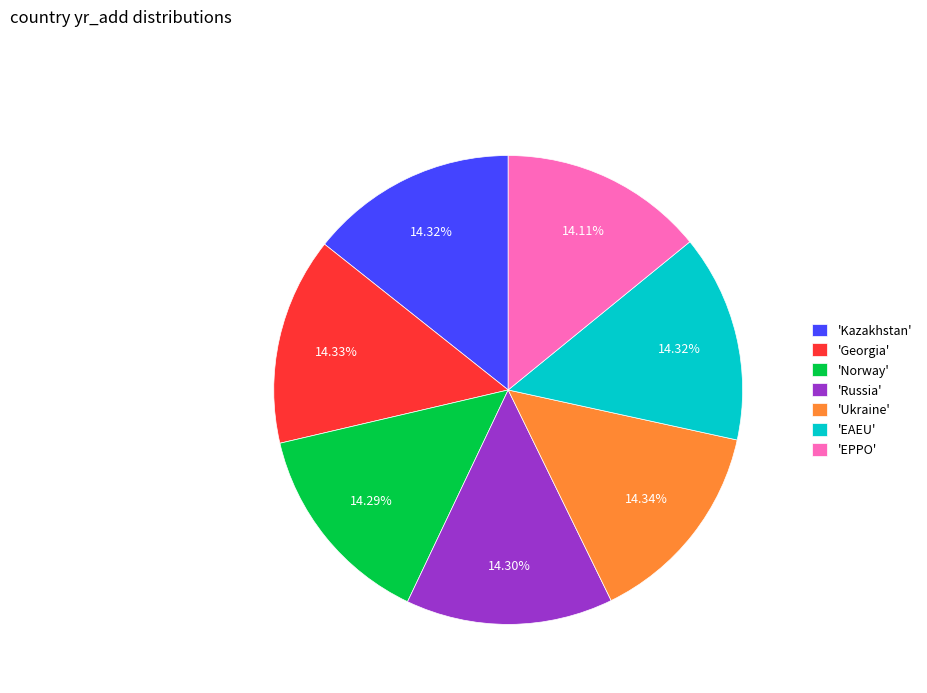

Combined, do 'Norway' and 'Ukraine' account for over 50%?

No